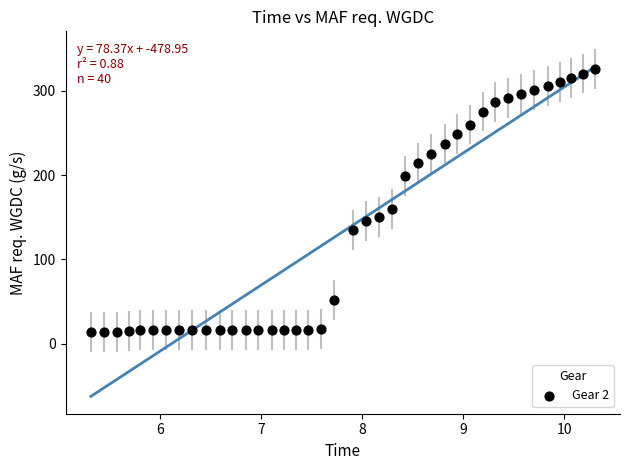

What Y value in the scatter plot is closest to 169?

159.5